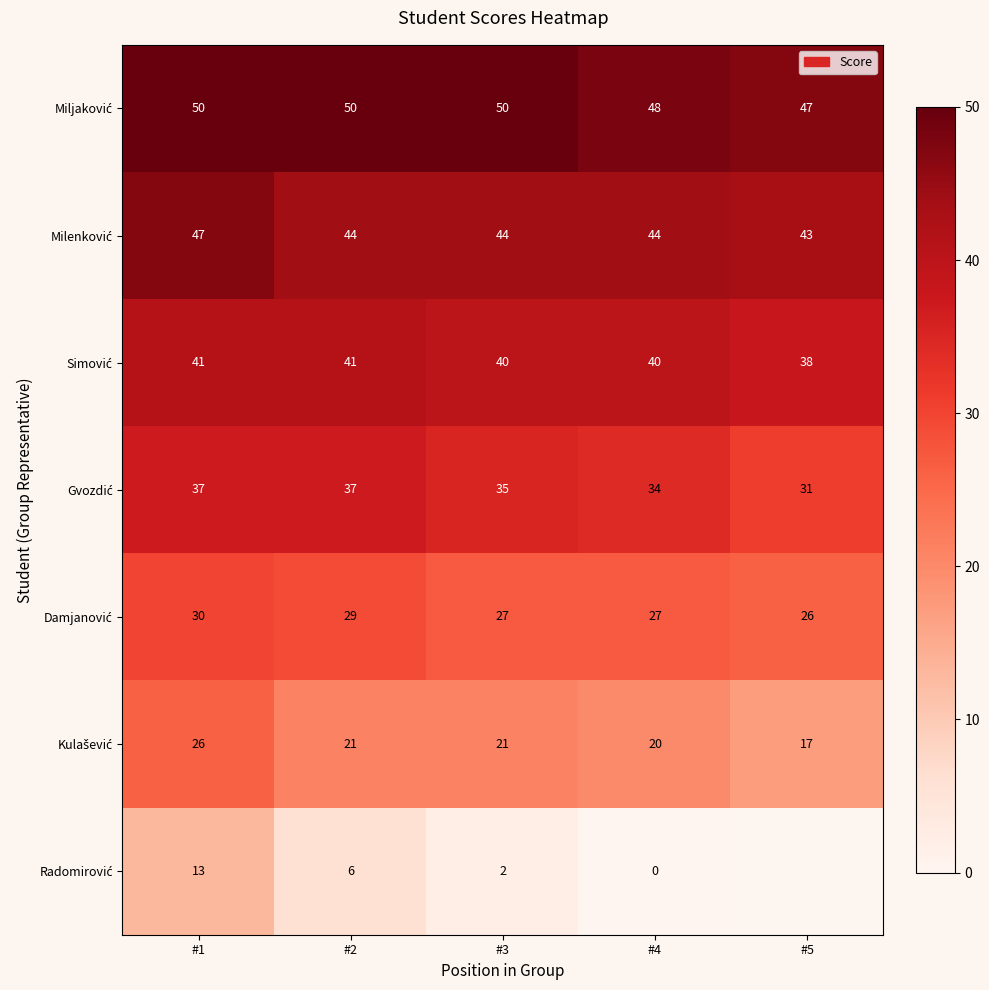

What is the spread (max minus min) of values at #2?

44